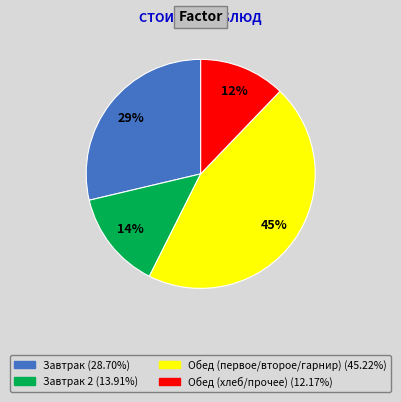

To the nearest percent, what is the difference between the largest and smallest slice percentages?

33%